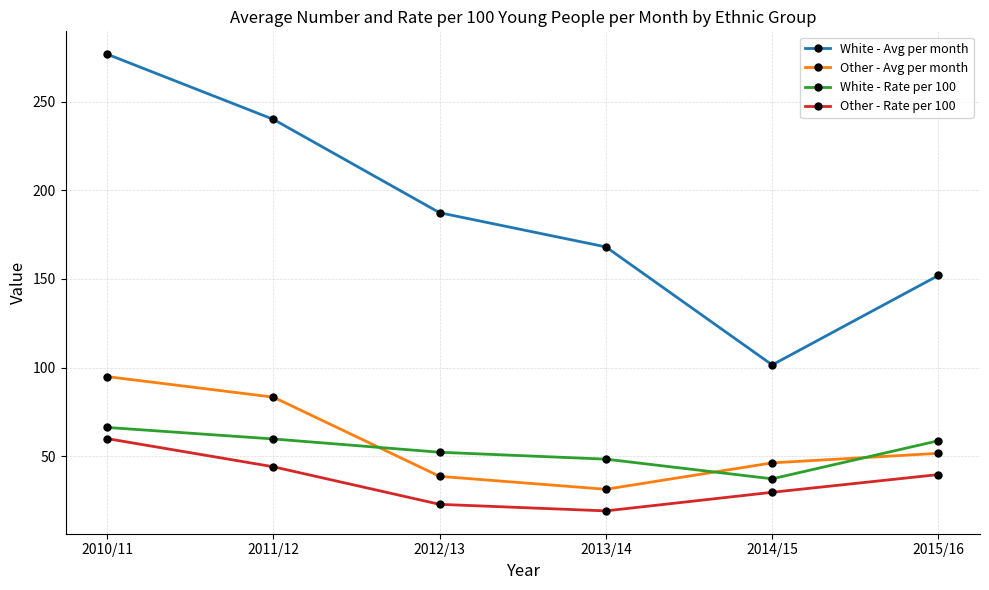

What is the maximum value shown in the chart?

276.9